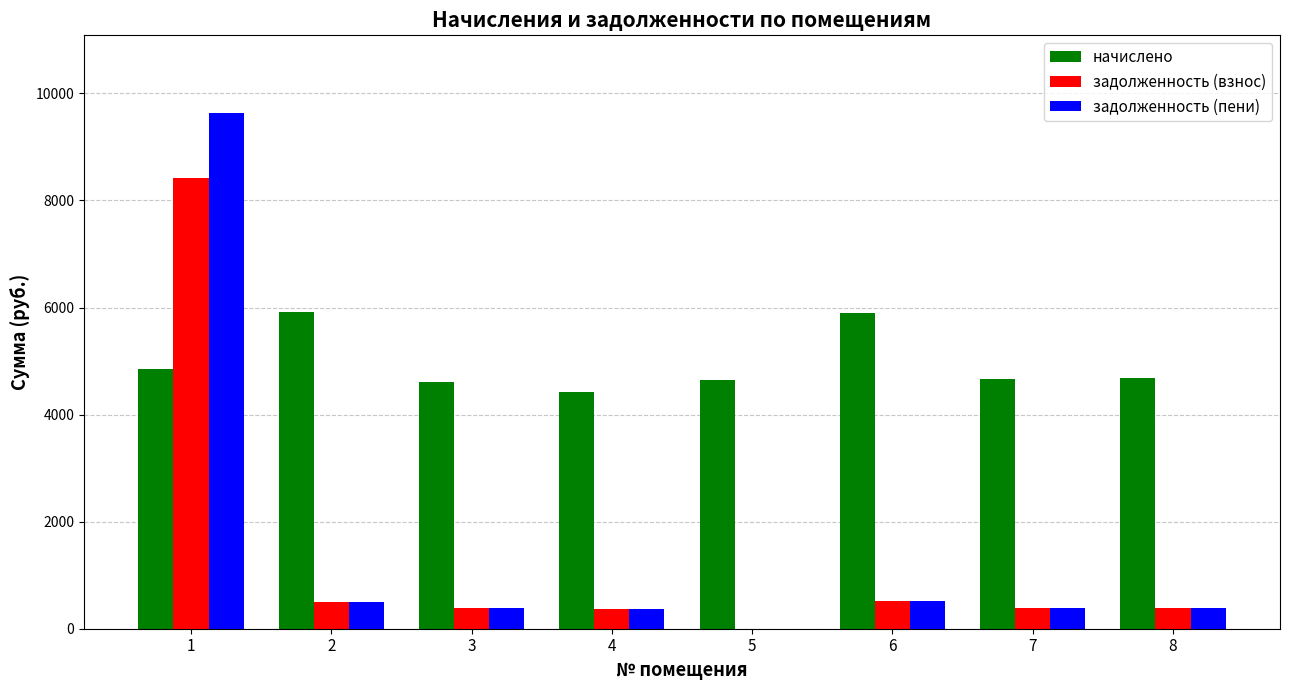

What is the sum of the задолженность (взнос) values at 4 and 7?

757.2